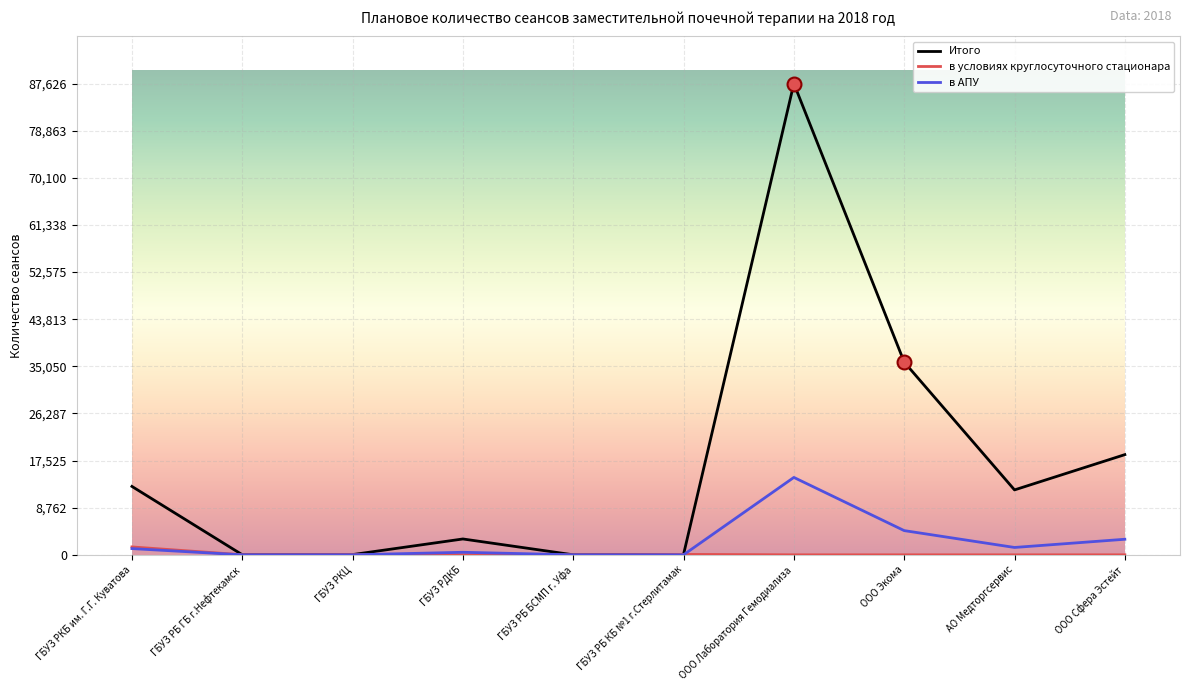

Between ГБУЗ РДКБ and ООО Экома, which series saw the biggest shift?

Итого